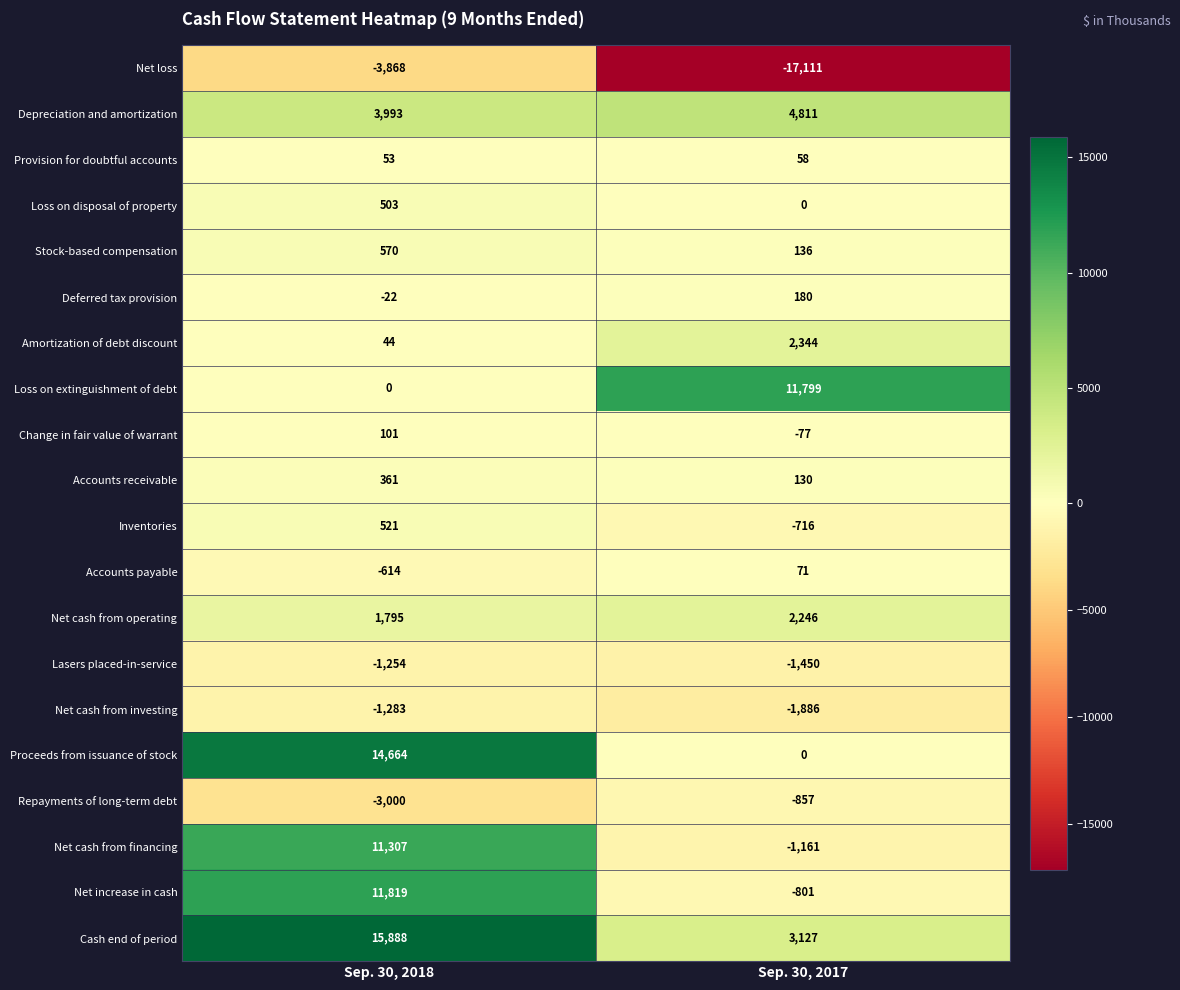

Rank the series by their maximum value, from highest to lowest.

Cash end of period, Proceeds from issuance of stock, Net increase in cash, Loss on extinguishment of debt, Net cash from financing, Depreciation and amortization, Amortization of debt discount, Net cash from operating, Stock-based compensation, Inventories, Loss on disposal of property, Accounts receivable, Deferred tax provision, Change in fair value of warrant, Accounts payable, Provision for doubtful accounts, Repayments of long-term debt, Lasers placed-in-service, Net cash from investing, Net loss